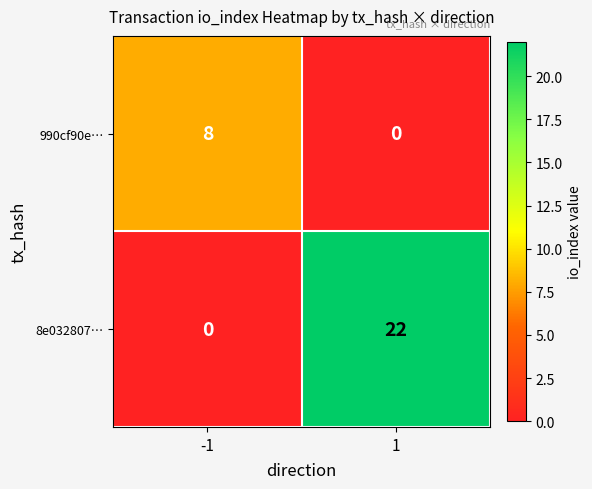

What is the difference between the 990cf90e… values at 1 and -1?

8